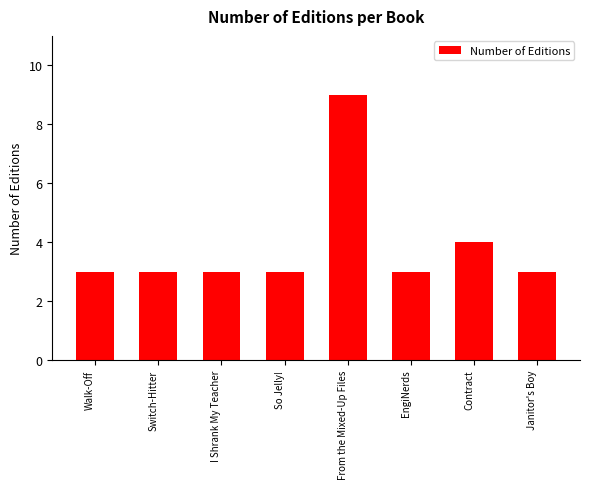

Reading right to left, extract all data points from this chart.

Janitor's Boy=3	Contract=4	EngiNerds=3	From the Mixed-Up Files=9	So Jelly!=3	I Shrank My Teacher=3	Switch-Hitter=3	Walk-Off=3